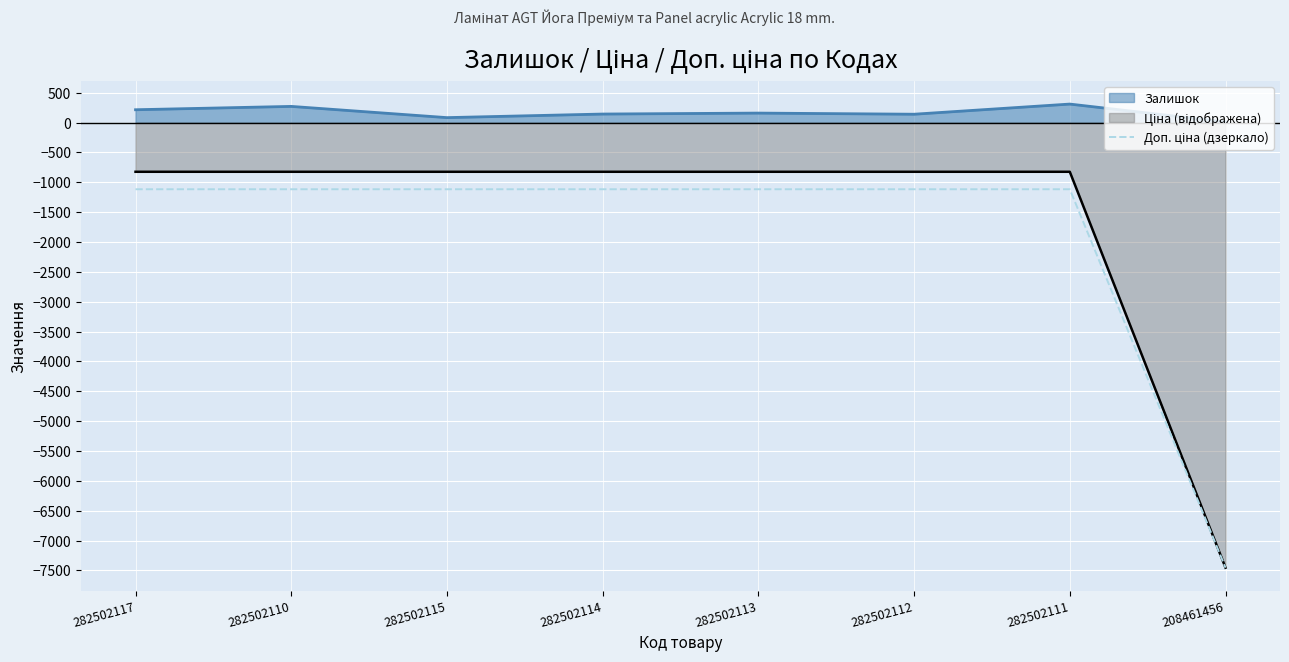

Reading left to right, what are all the values shown in this chart?

-1116.5	-1116.5	-1116.5	-1116.5	-1116.5	-1116.5	-1116.5	-7453.8